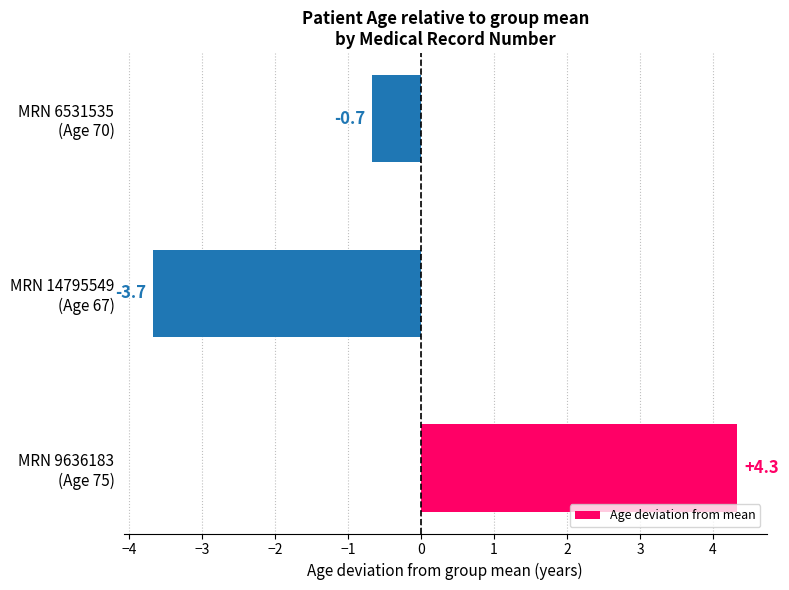

Which label corresponds to the largest value in the chart?

MRN 9636183
(Age 75)